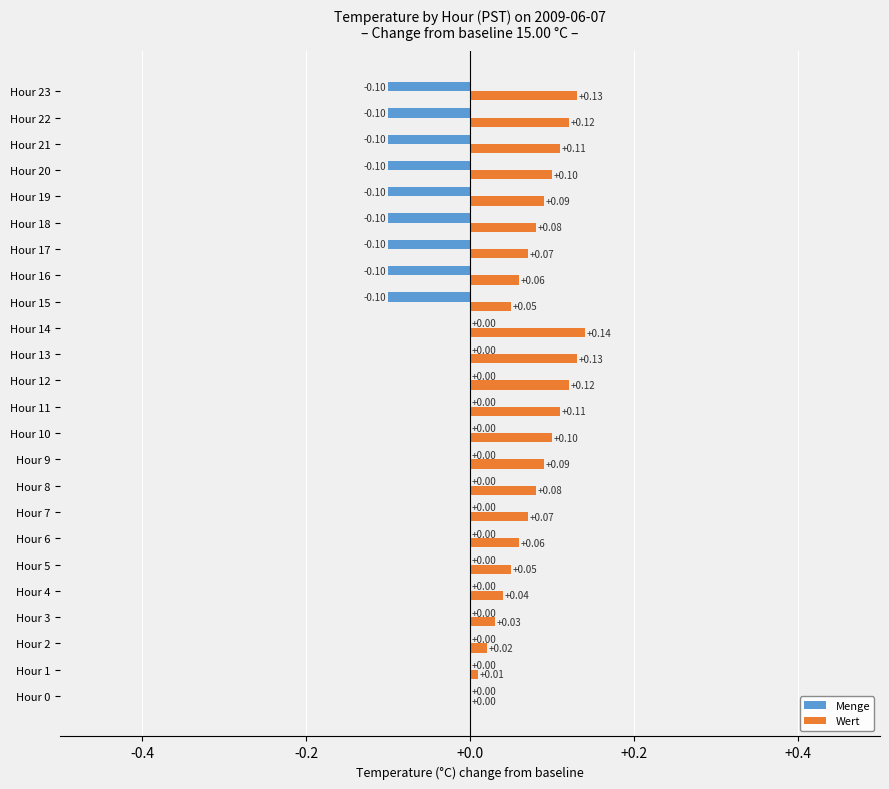

What is the sum of all Menge values?

-0.9